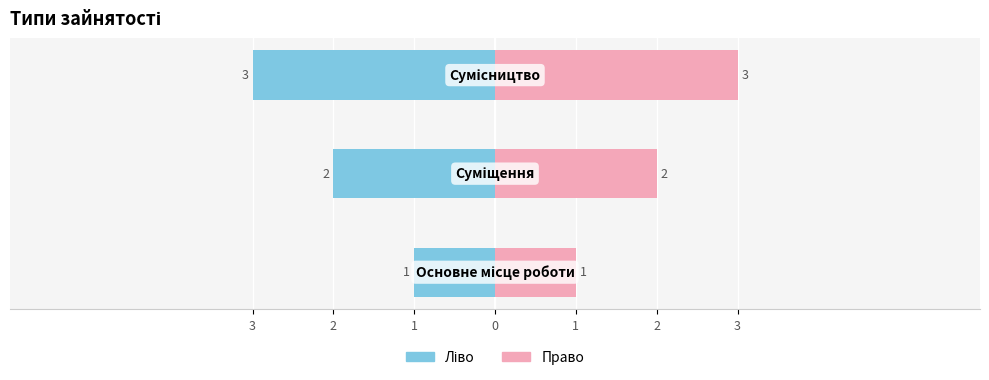

What is the difference between the Ідентифікатор (право) values at 3 and 2?

1